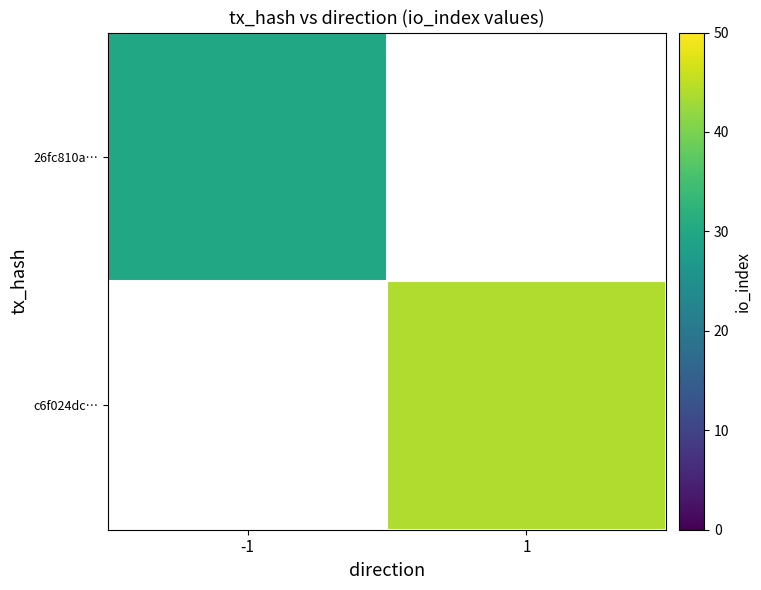

List the labels in order of 26fc810a… value, largest first.

-1, 1